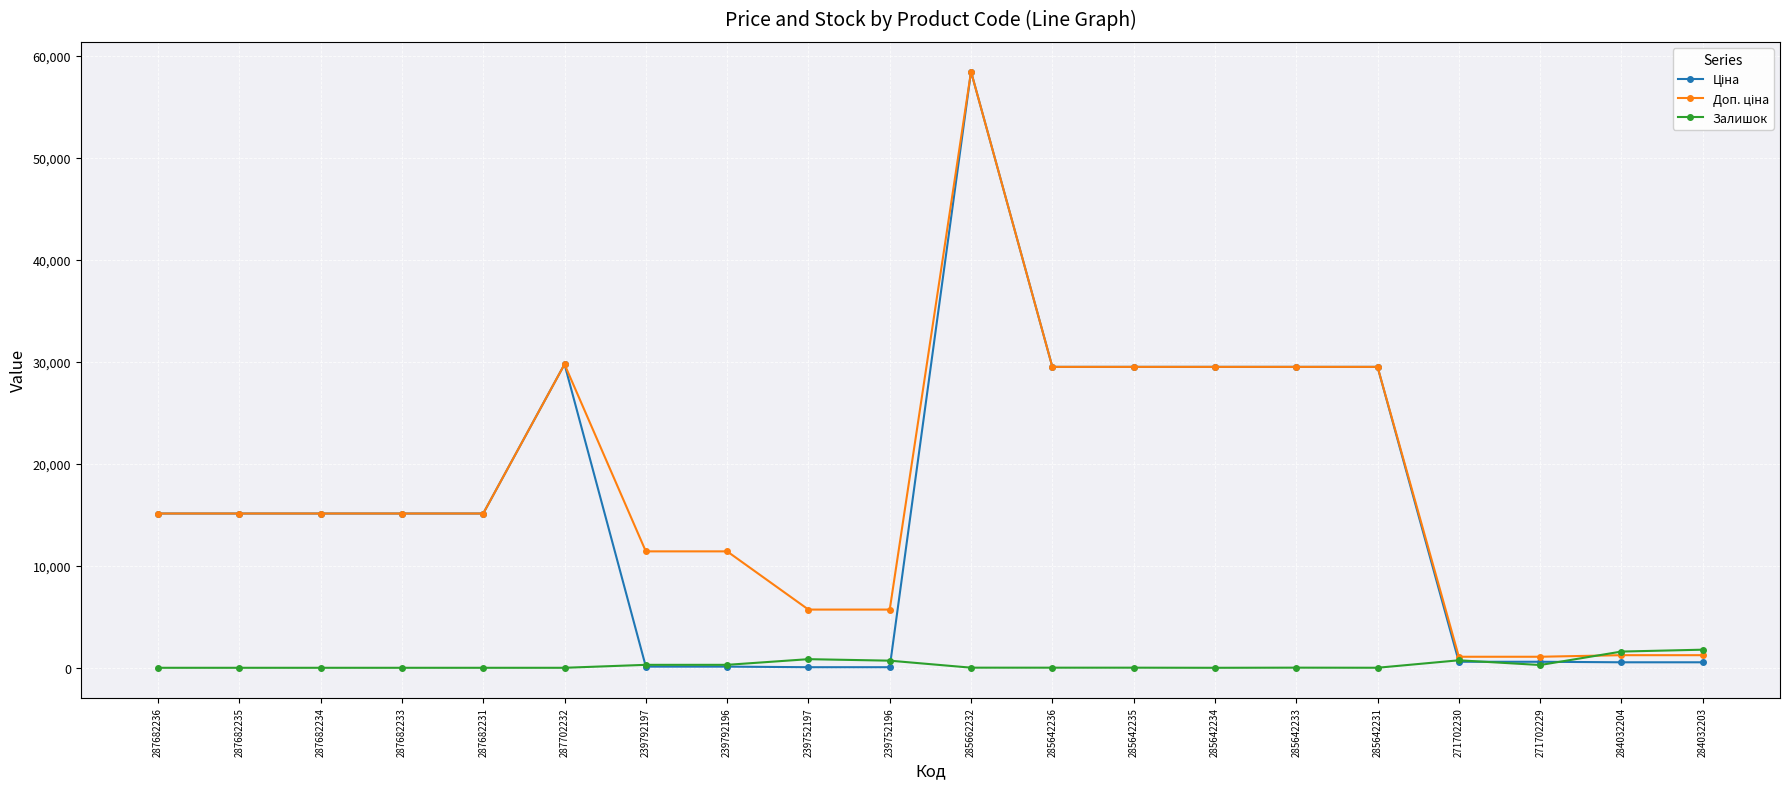

What is the greatest value displayed?

58426.5